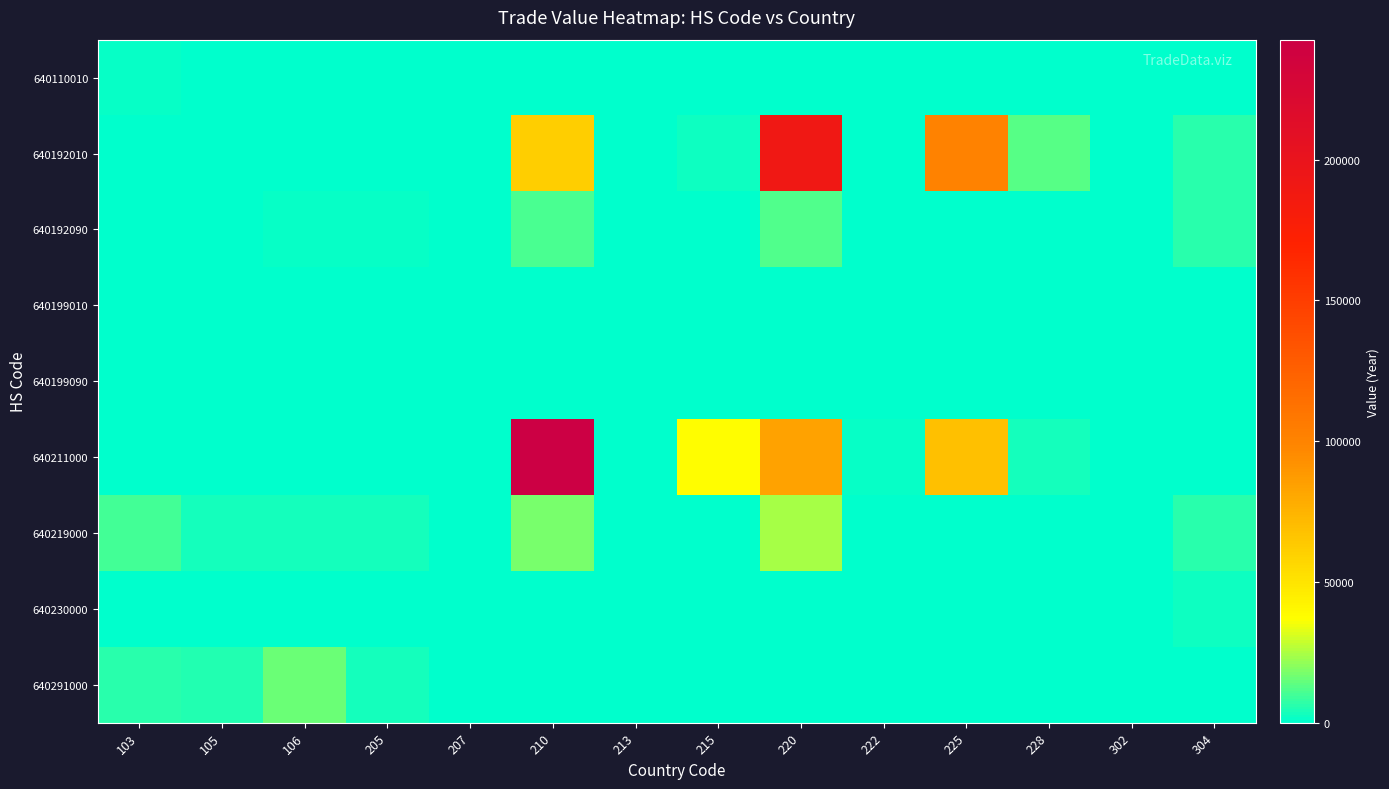

Reading right to left, list all the values displayed in this chart.

640110010: 304=0	302=0	228=0	225=0	222=0	220=0	215=0	213=0	210=0	207=0	205=0	106=0	105=0	103=1583
640192010: 304=6021	302=0	228=12837	225=100874	222=0	220=190813	215=2195	213=0	210=61056	207=0	205=507	106=0	105=0	103=0
640192090: 304=6021	302=250	228=0	225=0	222=0	220=11904	215=0	213=246	210=11095	207=0	205=1501	106=1501	105=0	103=227
640199010: 304=639	302=559	228=0	225=0	222=0	220=0	215=0	213=0	210=0	207=0	205=523	106=0	105=0	103=0
640199090: 304=211	302=0	228=0	225=0	222=0	220=0	215=0	213=0	210=0	207=0	205=0	106=0	105=0	103=0
640211000: 304=712	302=0	228=2949	225=68475	222=1404	220=84154	215=37436	213=0	210=242598	207=0	205=0	106=0	105=0	103=203
640219000: 304=6553	302=0	228=448	225=0	222=0	220=24638	215=0	213=0	210=17120	207=0	205=3243	106=3243	105=2880	103=9785
640230000: 304=2018	302=0	228=0	225=0	222=0	220=0	215=0	213=0	210=0	207=0	205=0	106=0	105=0	103=0
640291000: 304=0	302=0	228=0	225=0	222=0	220=0	215=0	213=0	210=0	207=262	205=3144	106=15764	105=4767	103=6193